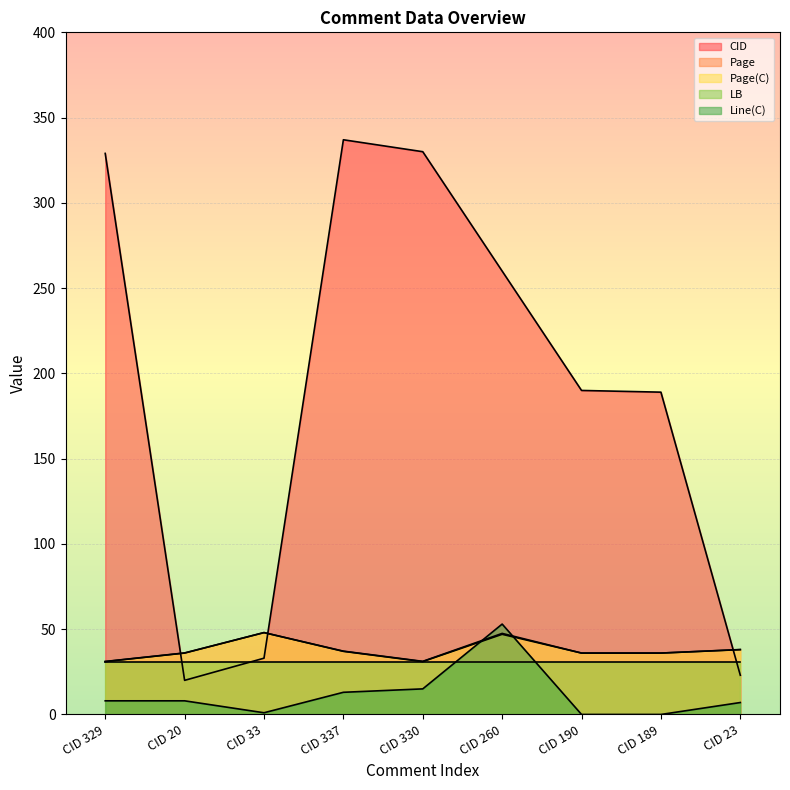

Read the Line(C) value at CID 23.

7.0